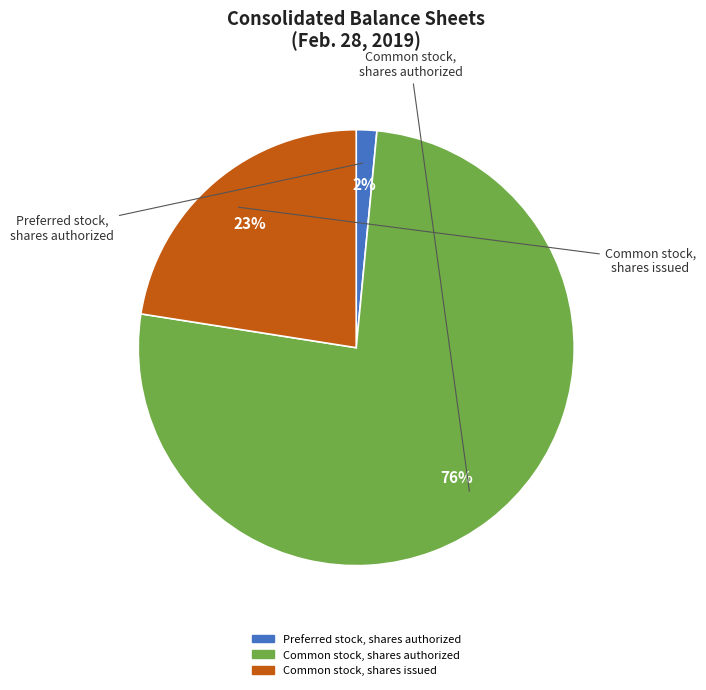

To the nearest percent, what is the average slice percentage?

33%